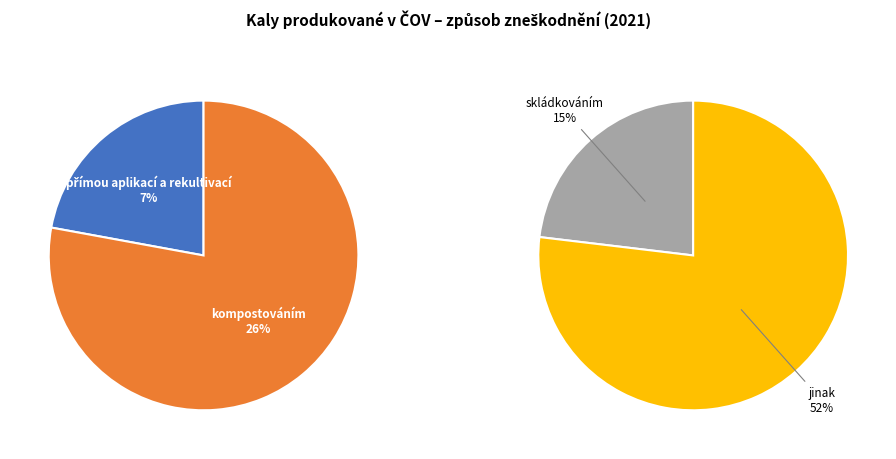

To the nearest percent, what is the combined percentage of přímou aplikací a rekultivací and kompostováním?

33%